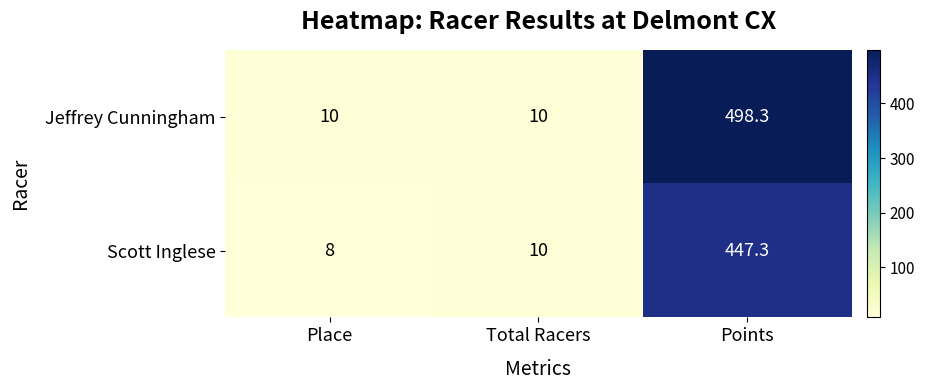

Is the value of Scott Inglese at Place greater than the value of Jeffrey Cunningham at Points?

No